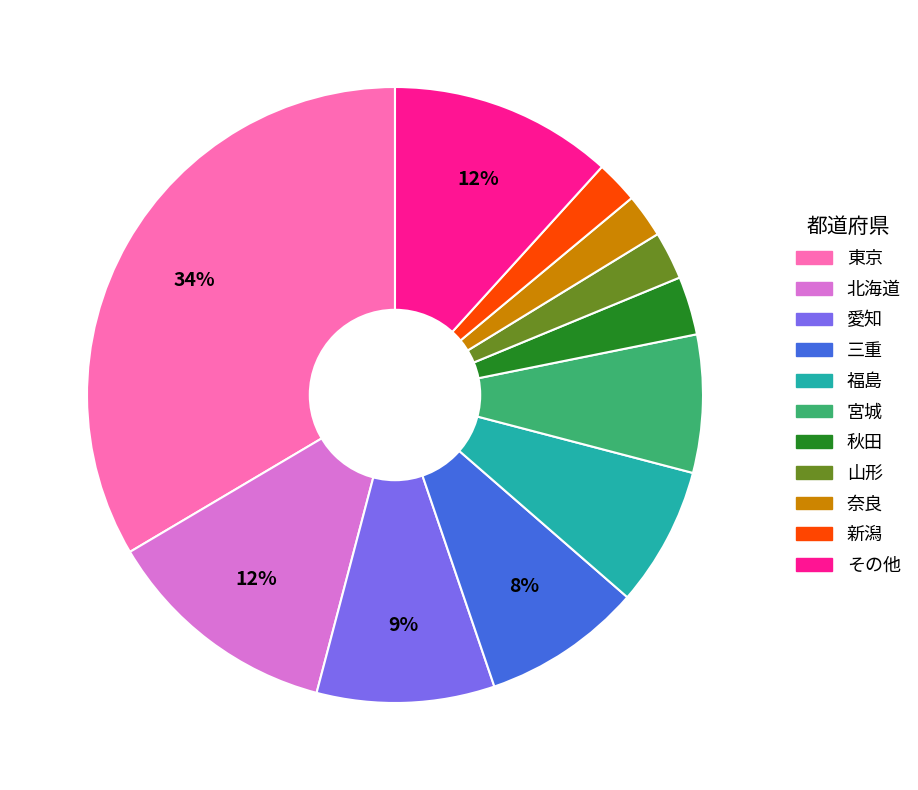

To the nearest percent, what is the average slice percentage?

9%